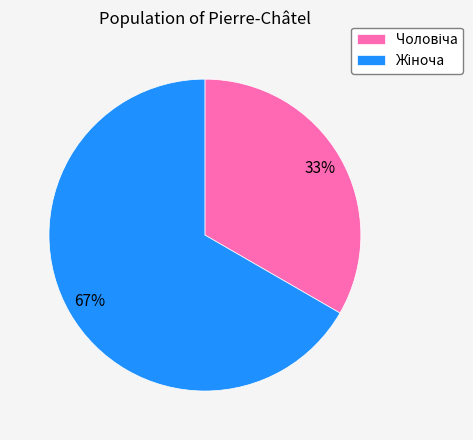

How many segments does this pie chart have?

2